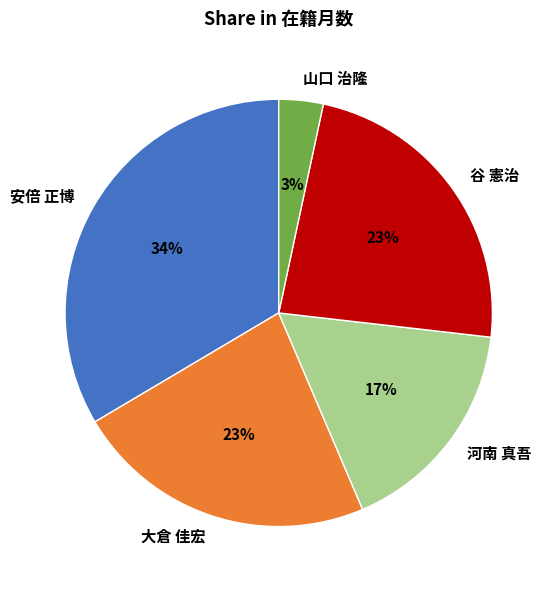

Is there any slice that represents more than half of the pie?

No